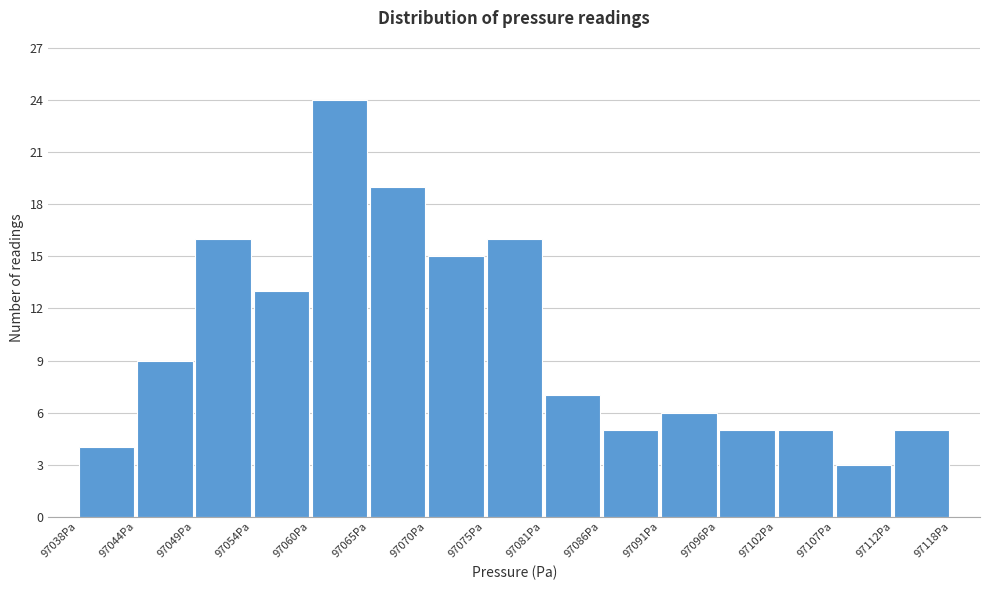

How tall is the bar that spans 97081 to 97086 on the x-axis? Neither the bar edges nor the heights are printed on the chart, so give them approximately, as read against the axes.

7